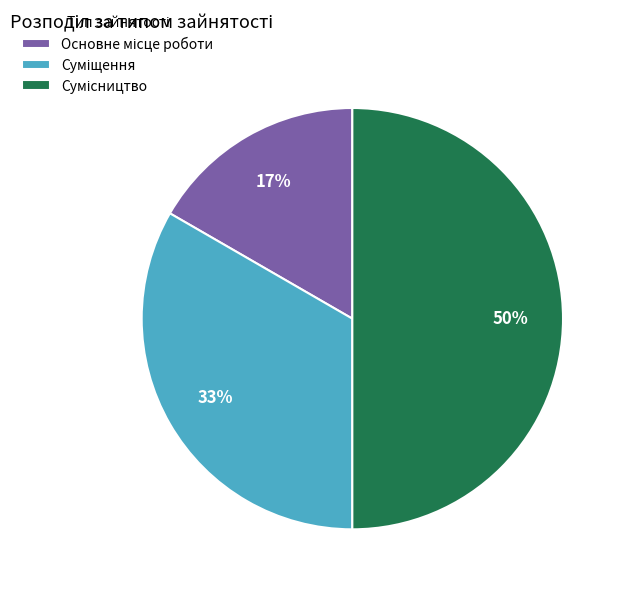

To the nearest percent, what is the average slice percentage?

33%